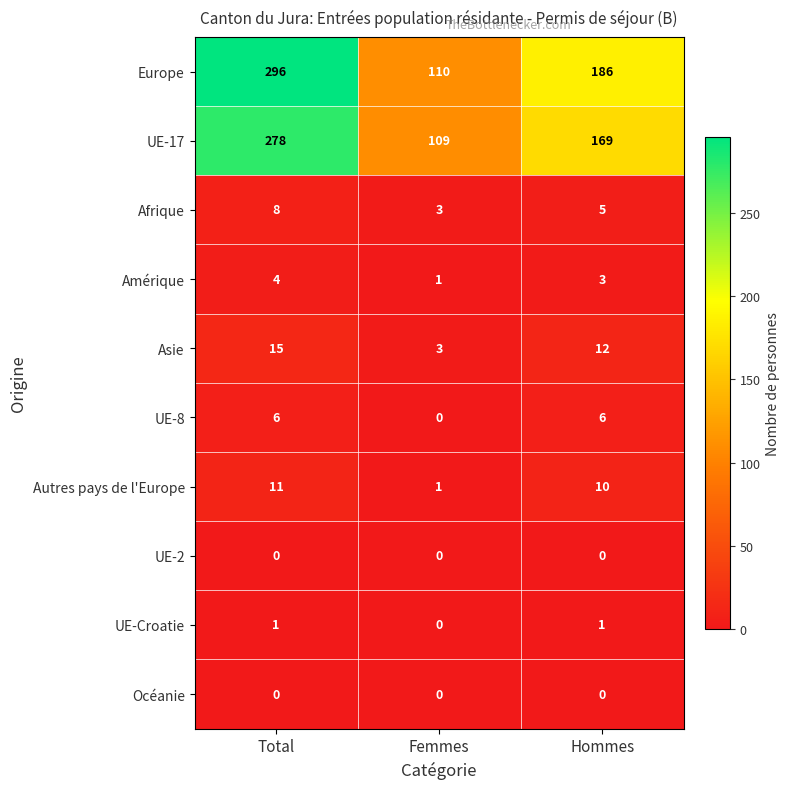

Reading left to right, extract all data points from this chart.

Europe: 296	110	186
UE-17: 278	109	169
Afrique: 8	3	5
Amérique: 4	1	3
Asie: 15	3	12
UE-8: 6	0	6
Autres pays de l'Europe: 11	1	10
UE-2: 0	0	0
UE-Croatie: 1	0	1
Océanie: 0	0	0